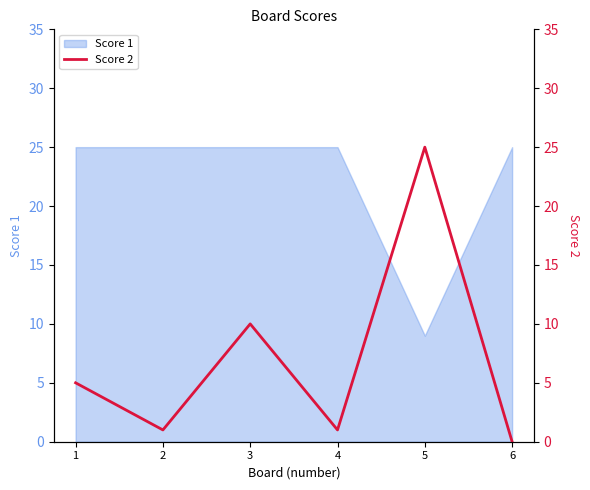

True or false: Score 1 has a value of 12 at 5.

False